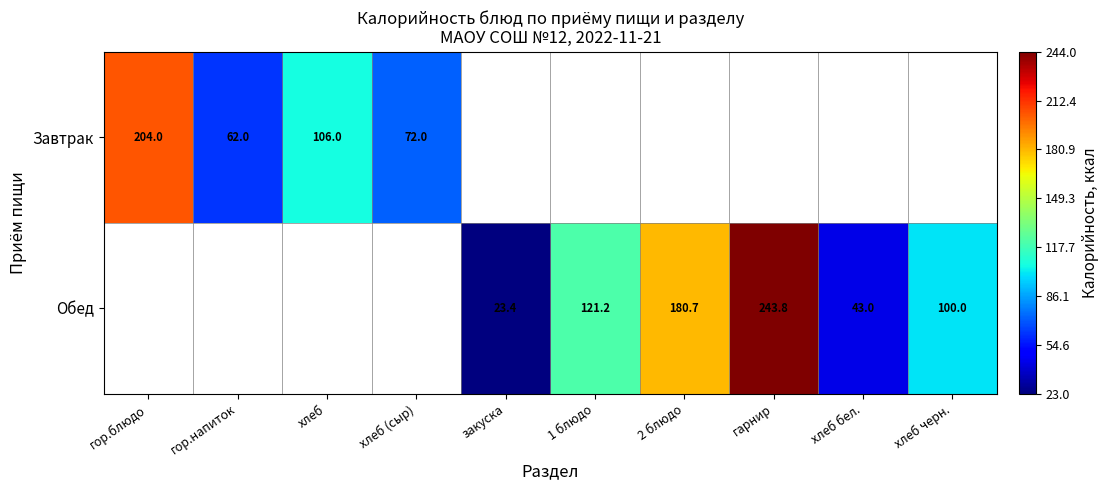

The Обед series shows 43.0 at хлеб бел.. True or false?

True